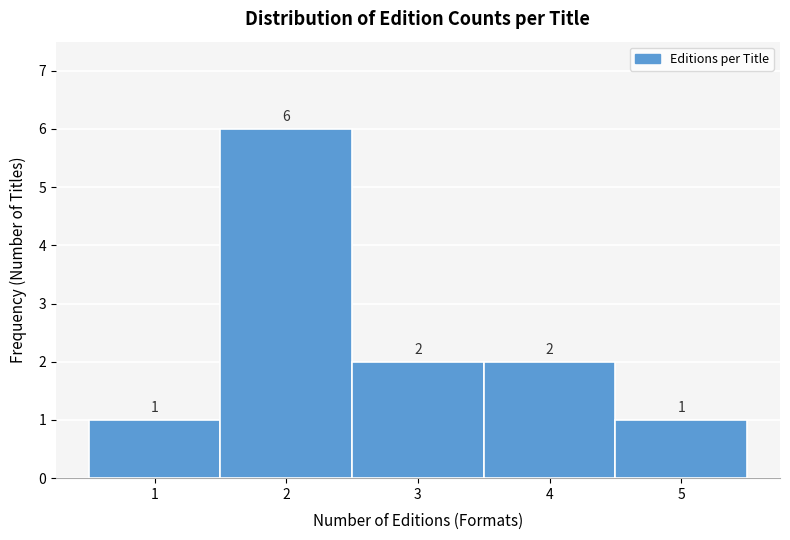

Over which range of the x-axis is the bar tallest?

1.5 to 2.5